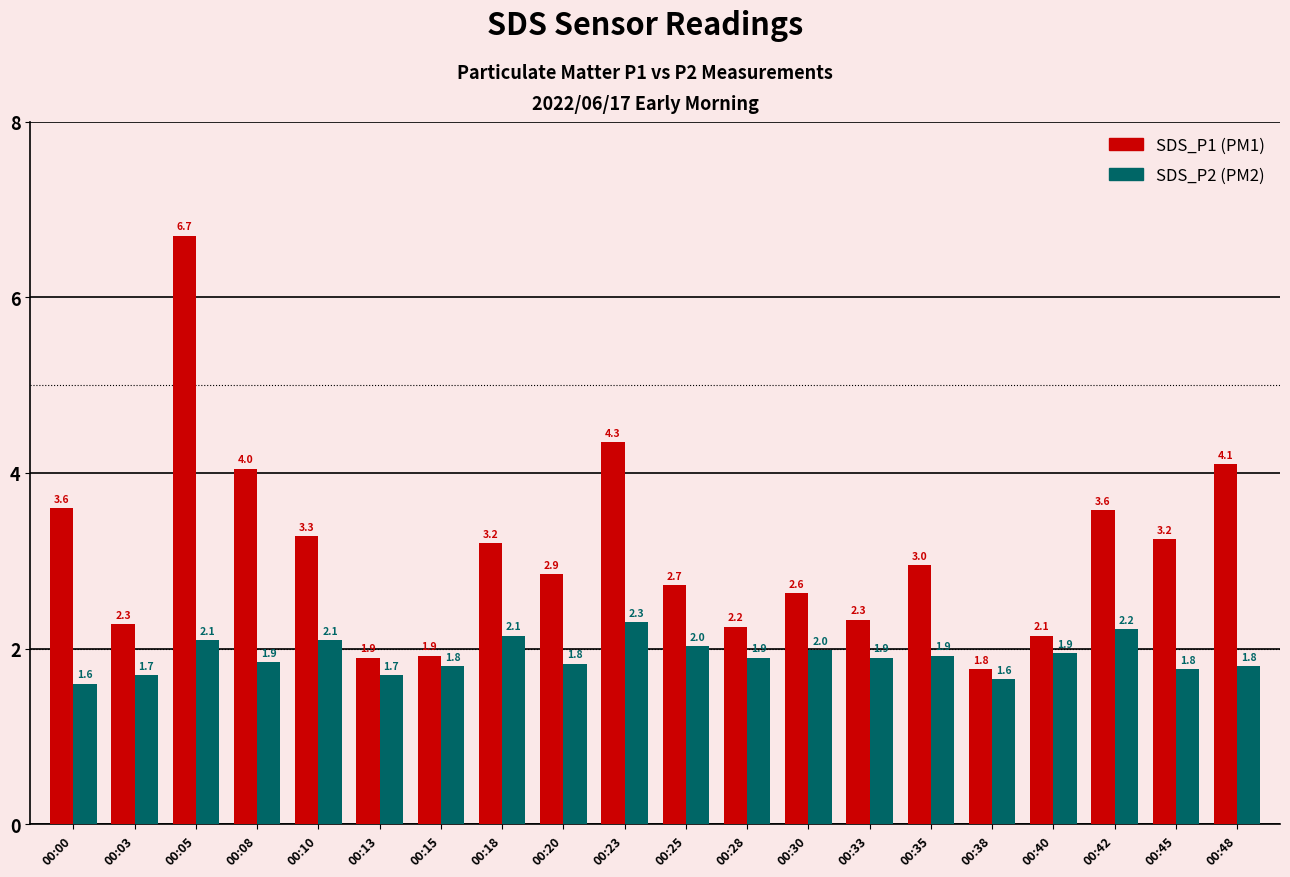

Which category has the highest value across all series?

00:05